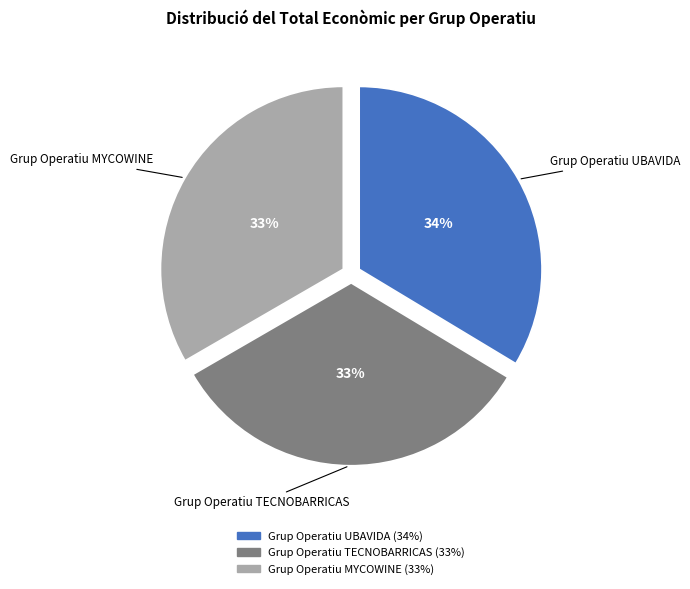

What percentage is the Grup Operatiu TECNOBARRICAS slice, to the nearest percent?

33%